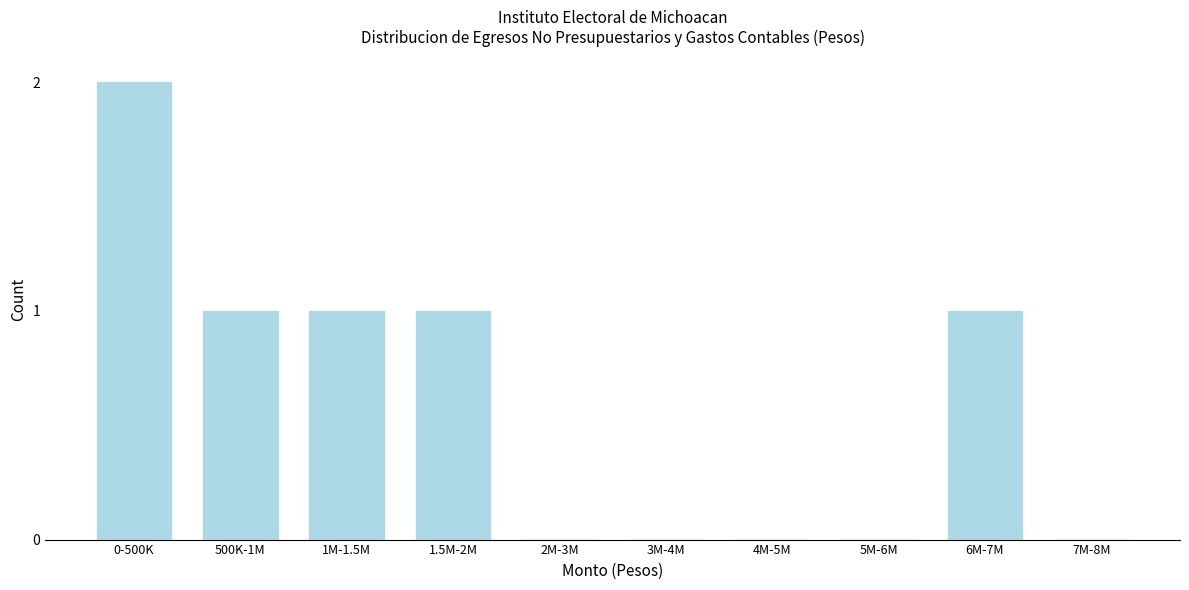

Reading right to left, what are all the values shown in this chart?

7M-8M=0	6M-7M=1	5M-6M=0	4M-5M=0	3M-4M=0	2M-3M=0	1.5M-2M=1	1M-1.5M=1	500K-1M=1	0-500K=2